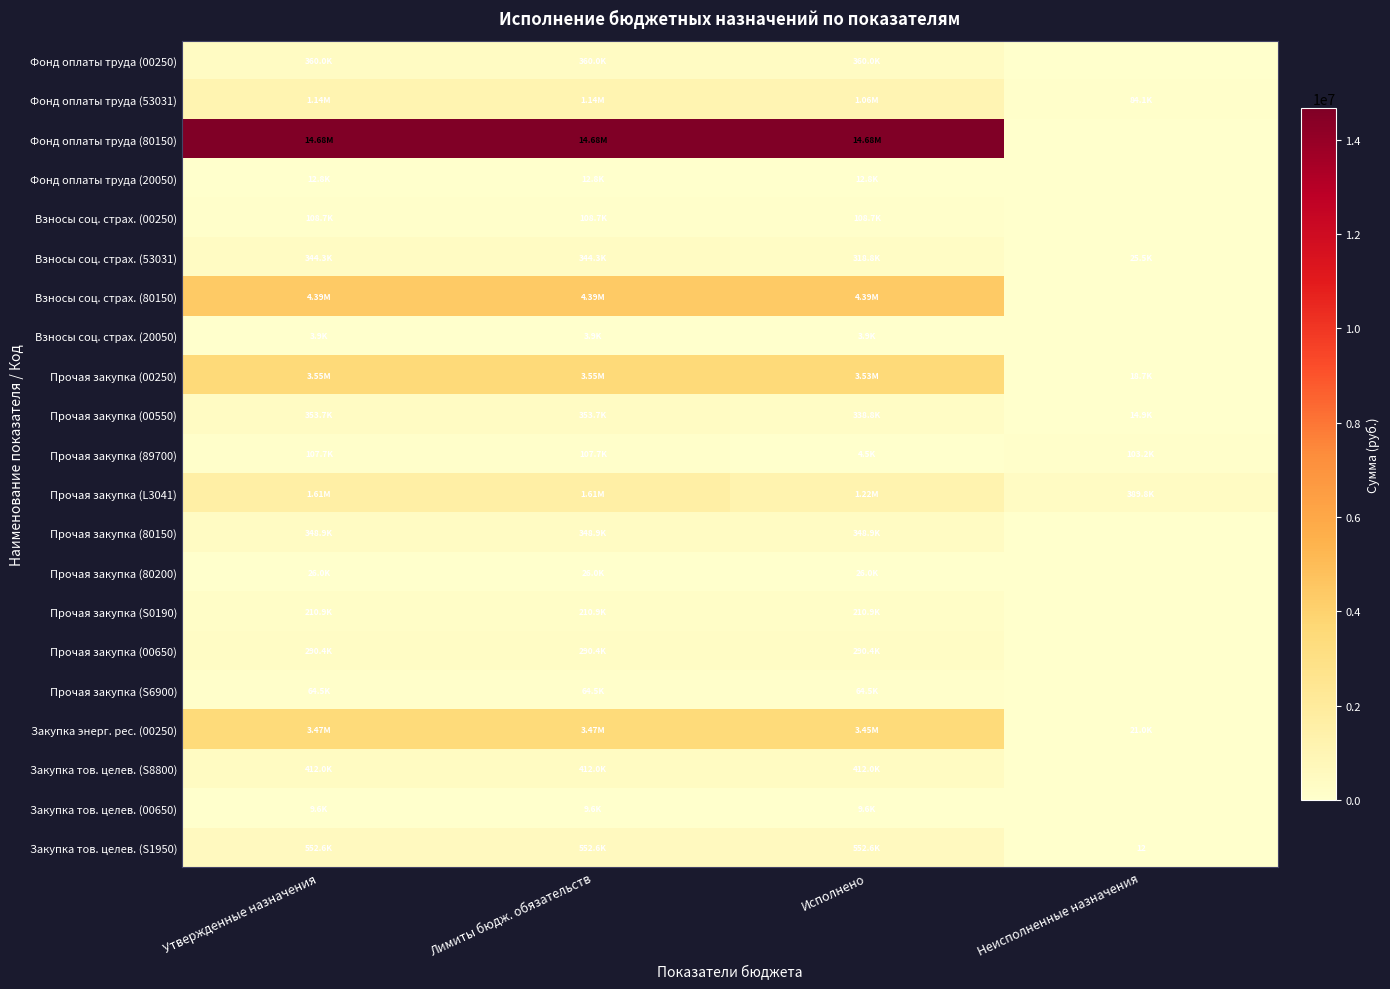

List the series in order of their peak value, lowest first.

Взносы соц. страх. (20050), Закупка тов. целев. (00650), Фонд оплаты труда (20050), Прочая закупка (80200), Прочая закупка (S6900), Прочая закупка (89700), Взносы соц. страх. (00250), Прочая закупка (S0190), Прочая закупка (00650), Взносы соц. страх. (53031), Прочая закупка (80150), Прочая закупка (00550), Фонд оплаты труда (00250), Закупка тов. целев. (S8800), Закупка тов. целев. (S1950), Фонд оплаты труда (53031), Прочая закупка (L3041), Закупка энерг. рес. (00250), Прочая закупка (00250), Взносы соц. страх. (80150), Фонд оплаты труда (80150)